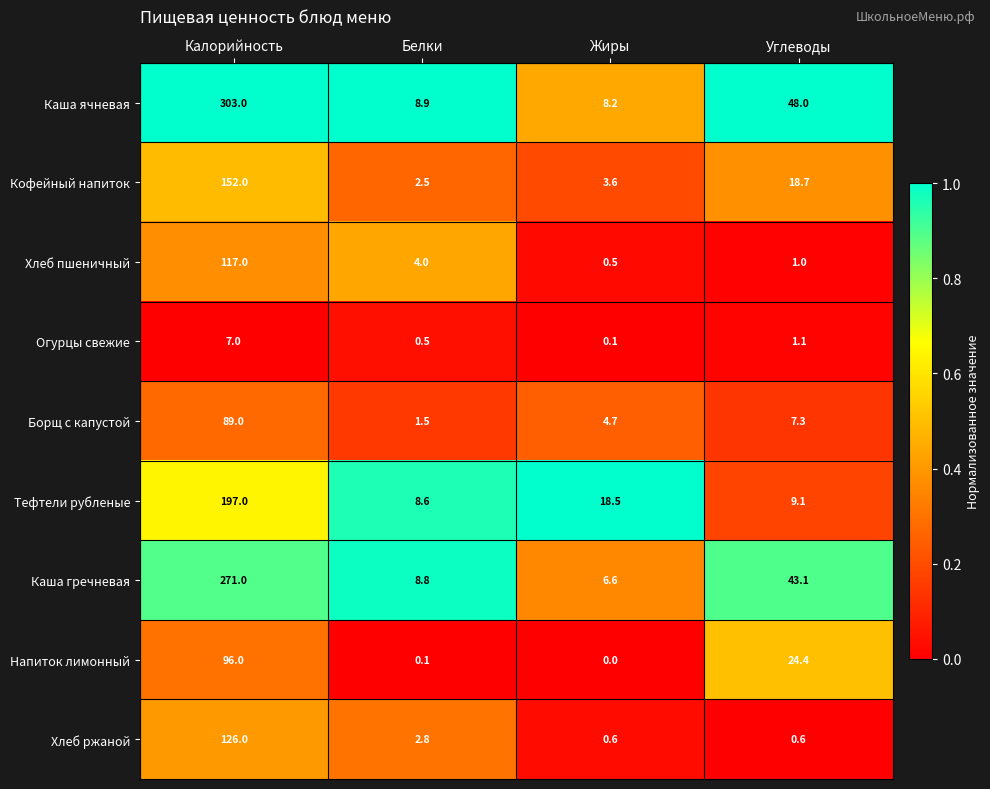

Which series has the largest total across all categories?

Каша ячневая